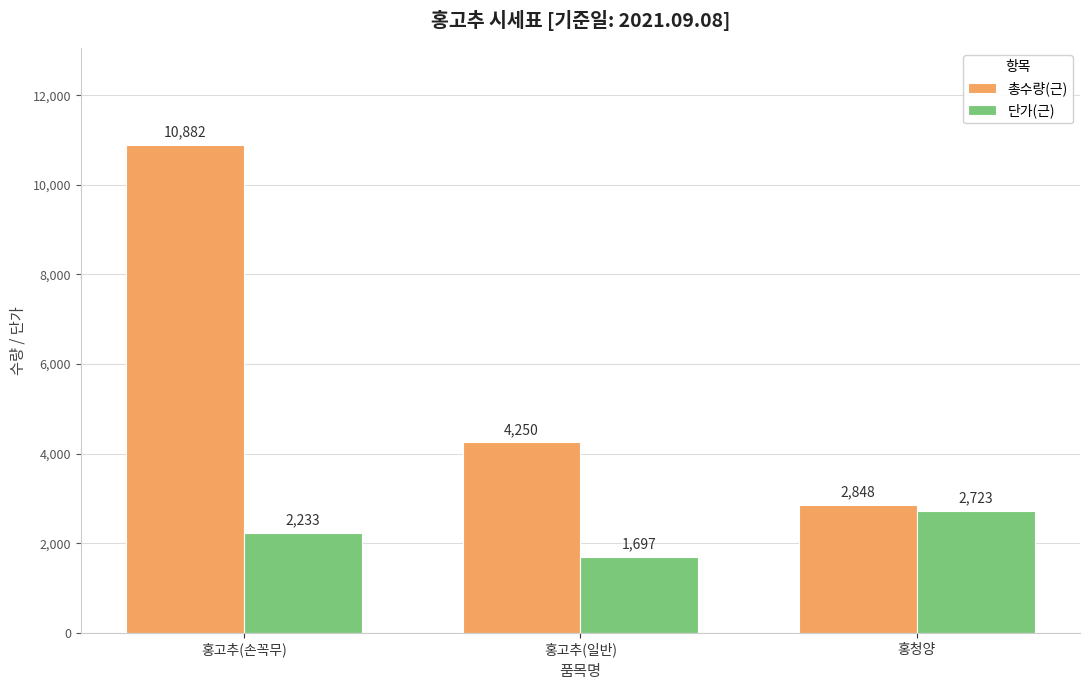

Reading left to right, list all the values displayed in this chart.

총수량(근): 10882	4250	2848
단가(근): 2233	1697	2723